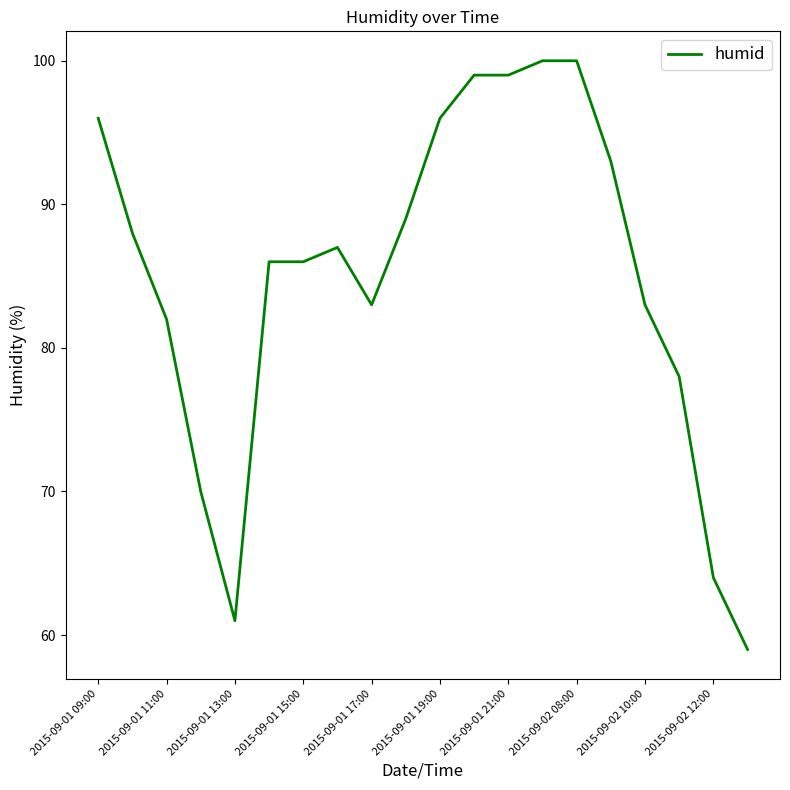

What is the greatest value displayed?

100